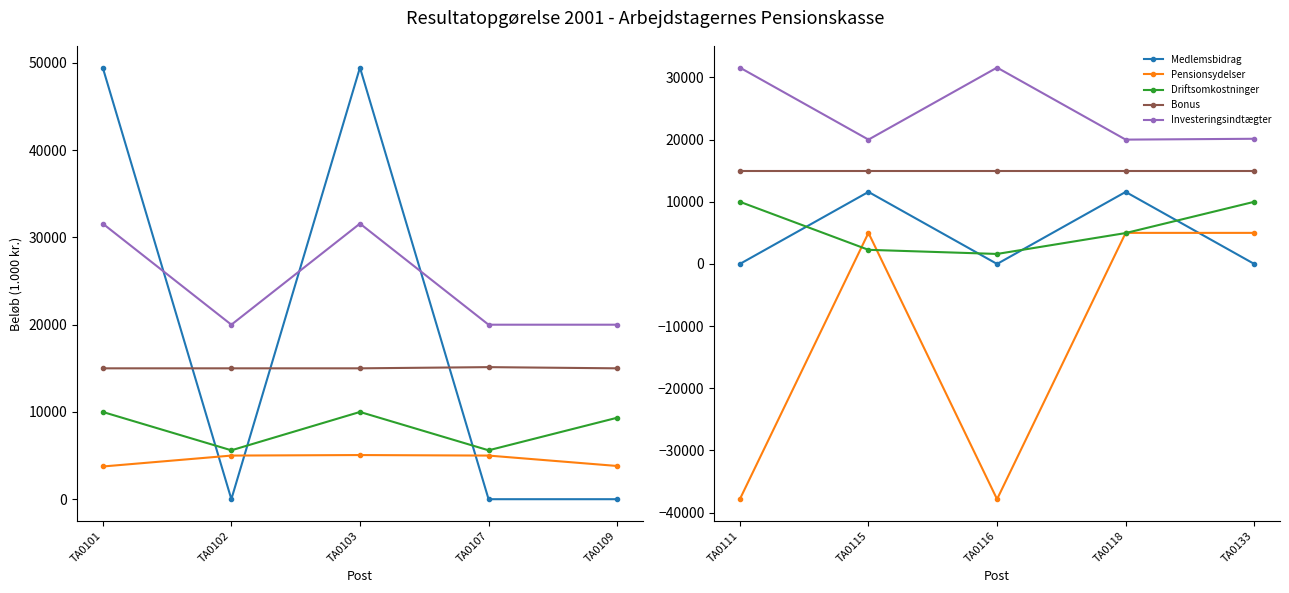

What are all the series names shown in the legend?

Medlemsbidrag, Pensionsydelser, Driftsomkostninger, Bonus, Investeringsindtægter